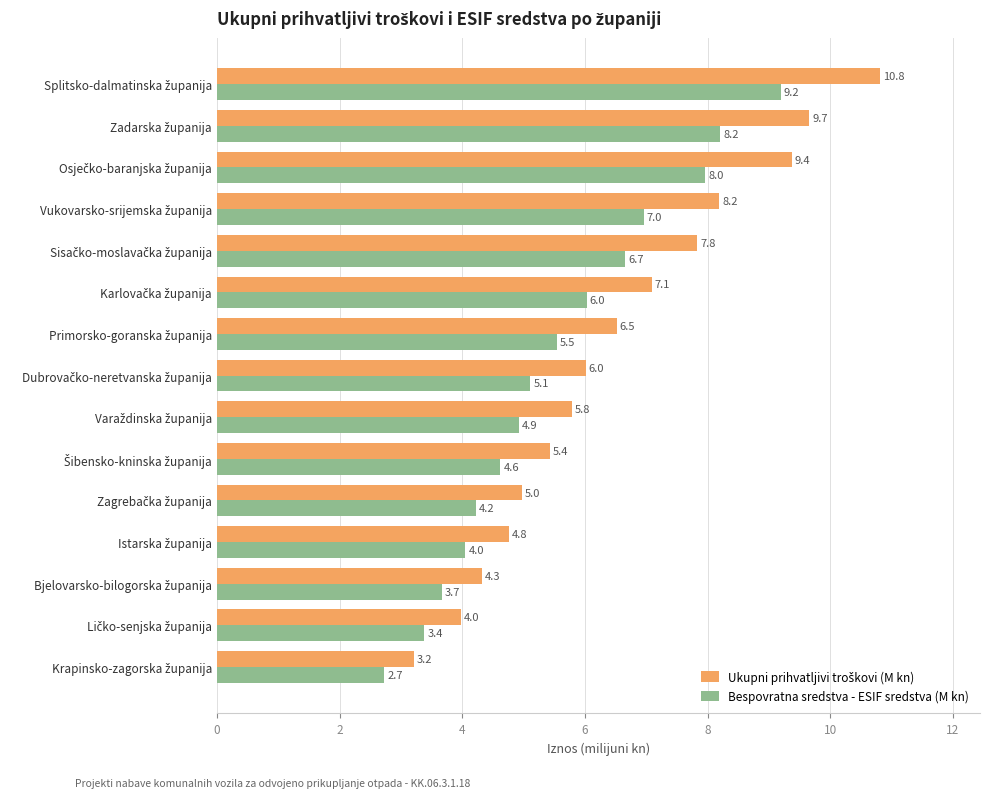

What is the difference between the maximum and minimum values in the Bespovratna sredstva - ESIF sredstva (M kn) series?

6.5